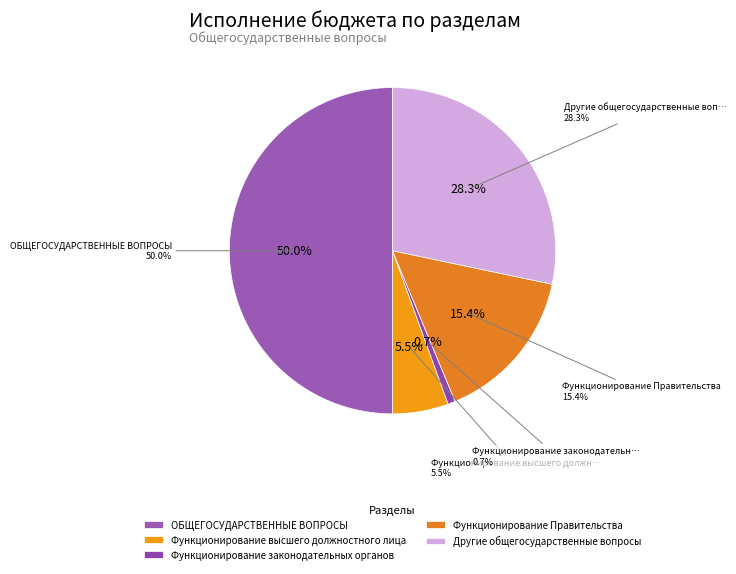

What is the change in value from Функционирование высшего должностного лица to Функционирование законодательных органов?

-327073.2